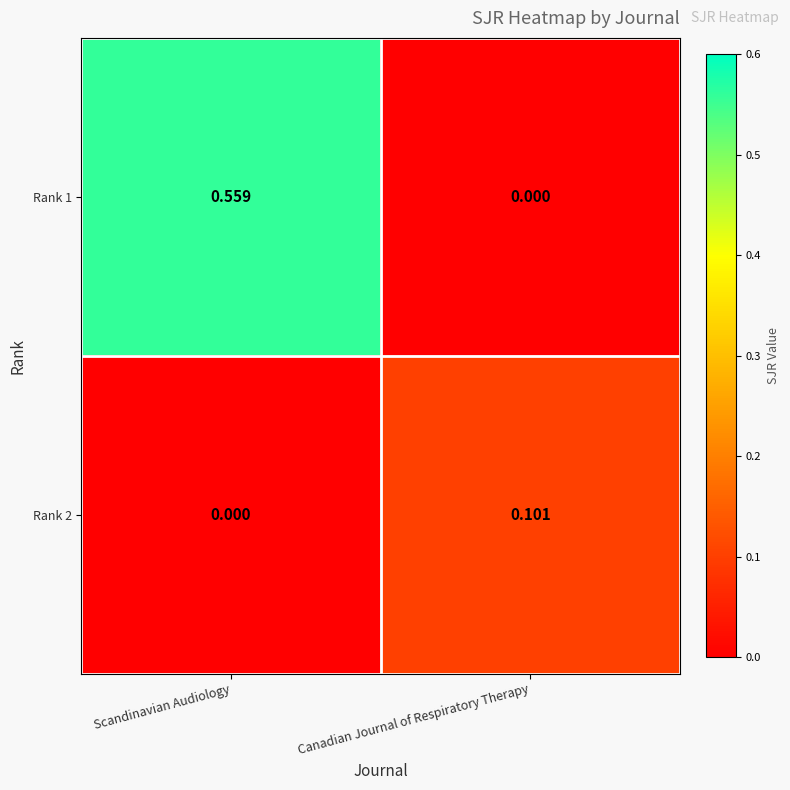

At which label is Rank 2 closest to 0?

Scandinavian Audiology